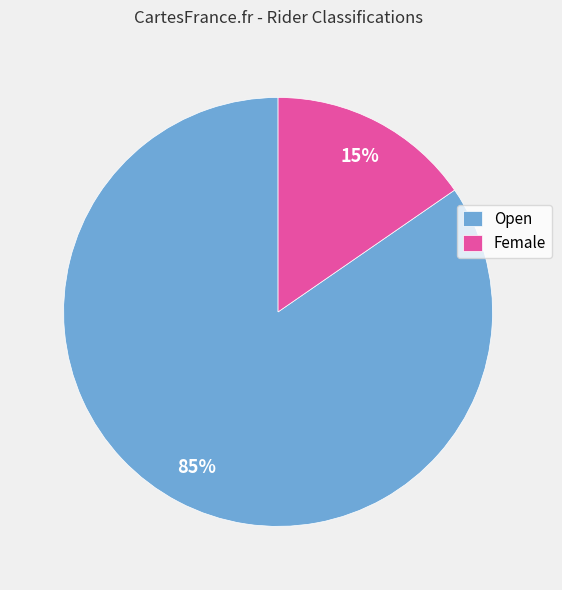

To the nearest percent, what percentage of the pie is Open?

85%